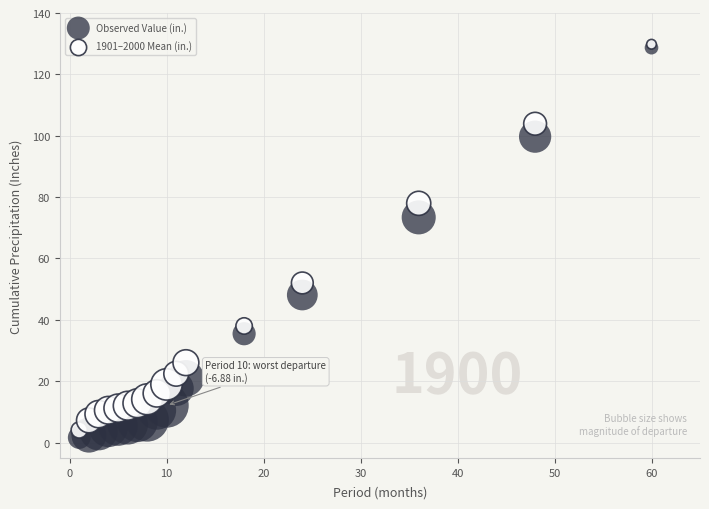

What are all the series names shown in the legend?

Observed Value (in.), 1901–2000 Mean (in.)